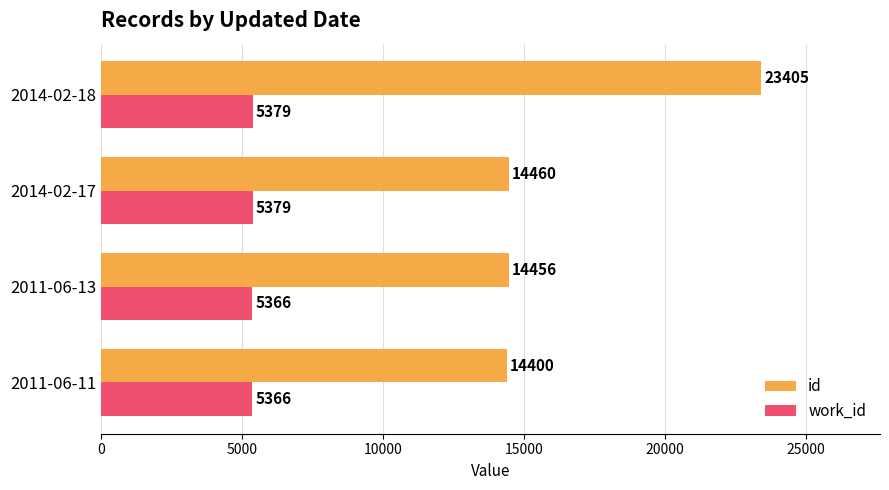

Rank the series at 2011-06-11 from highest to lowest value.

id, work_id